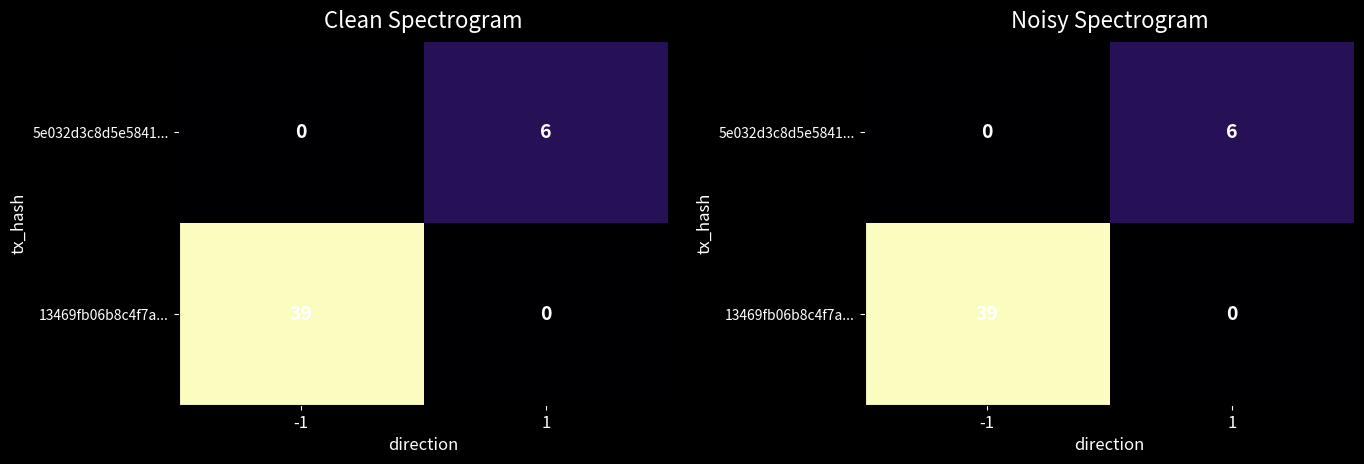

Rank the series by their average value, from lowest to highest.

5e032d3c8d5e5841..., 13469fb06b8c4f7a...